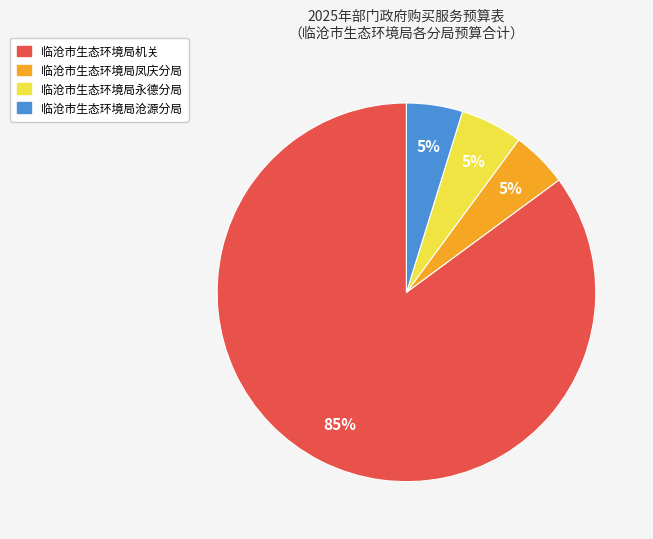

What percentage is the 临沧市生态环境局机关 slice, to the nearest percent?

85%